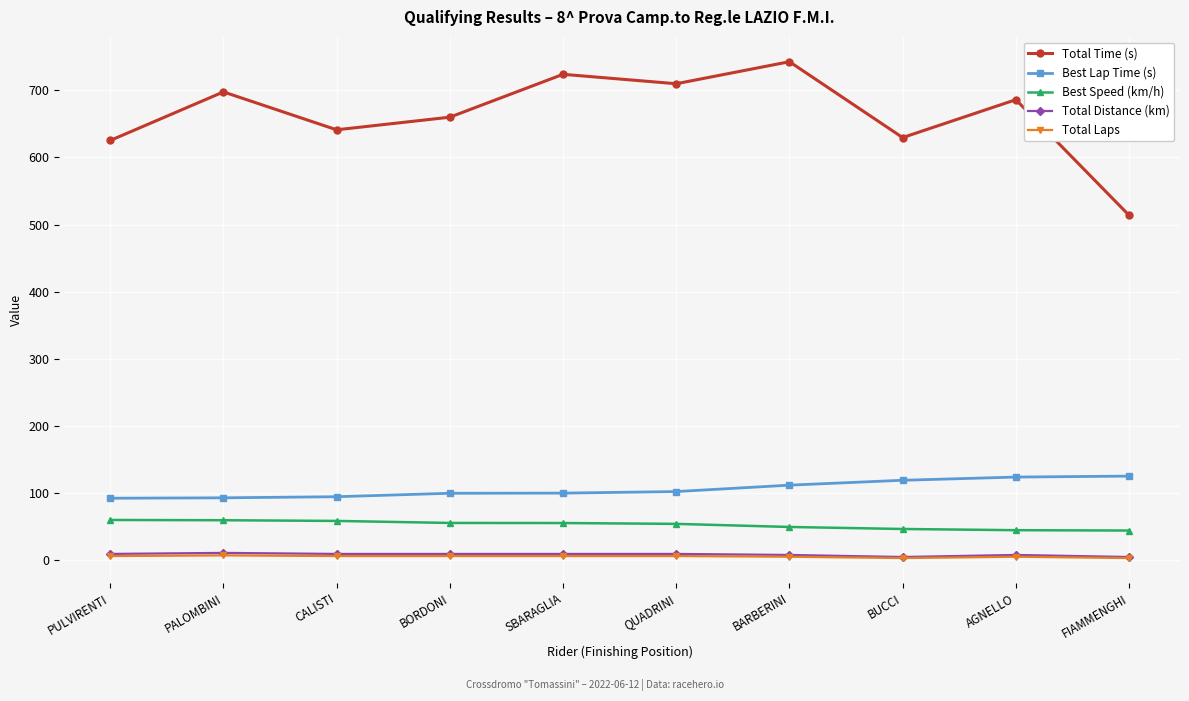

Which category has the highest value across all series?

BARBERINI